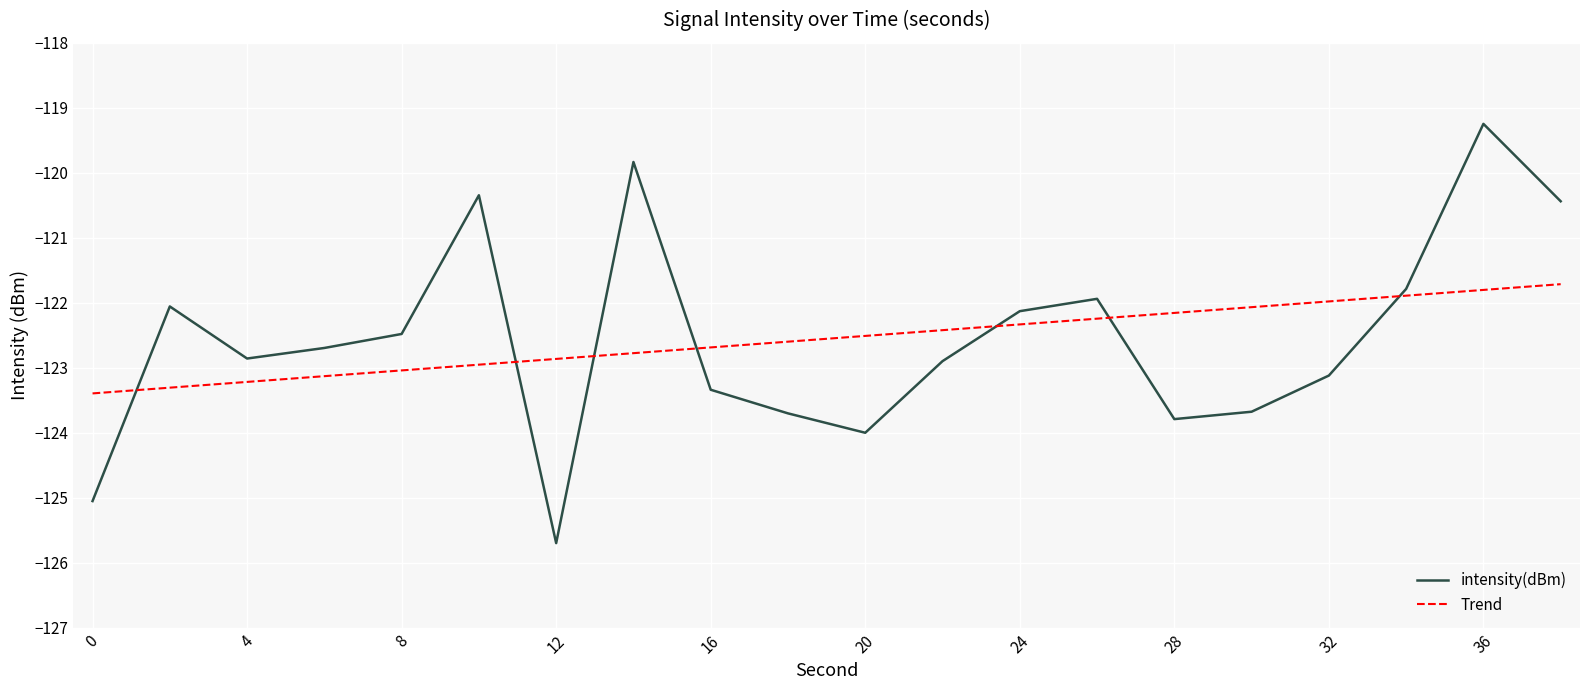

How many lines are shown in the chart?

2